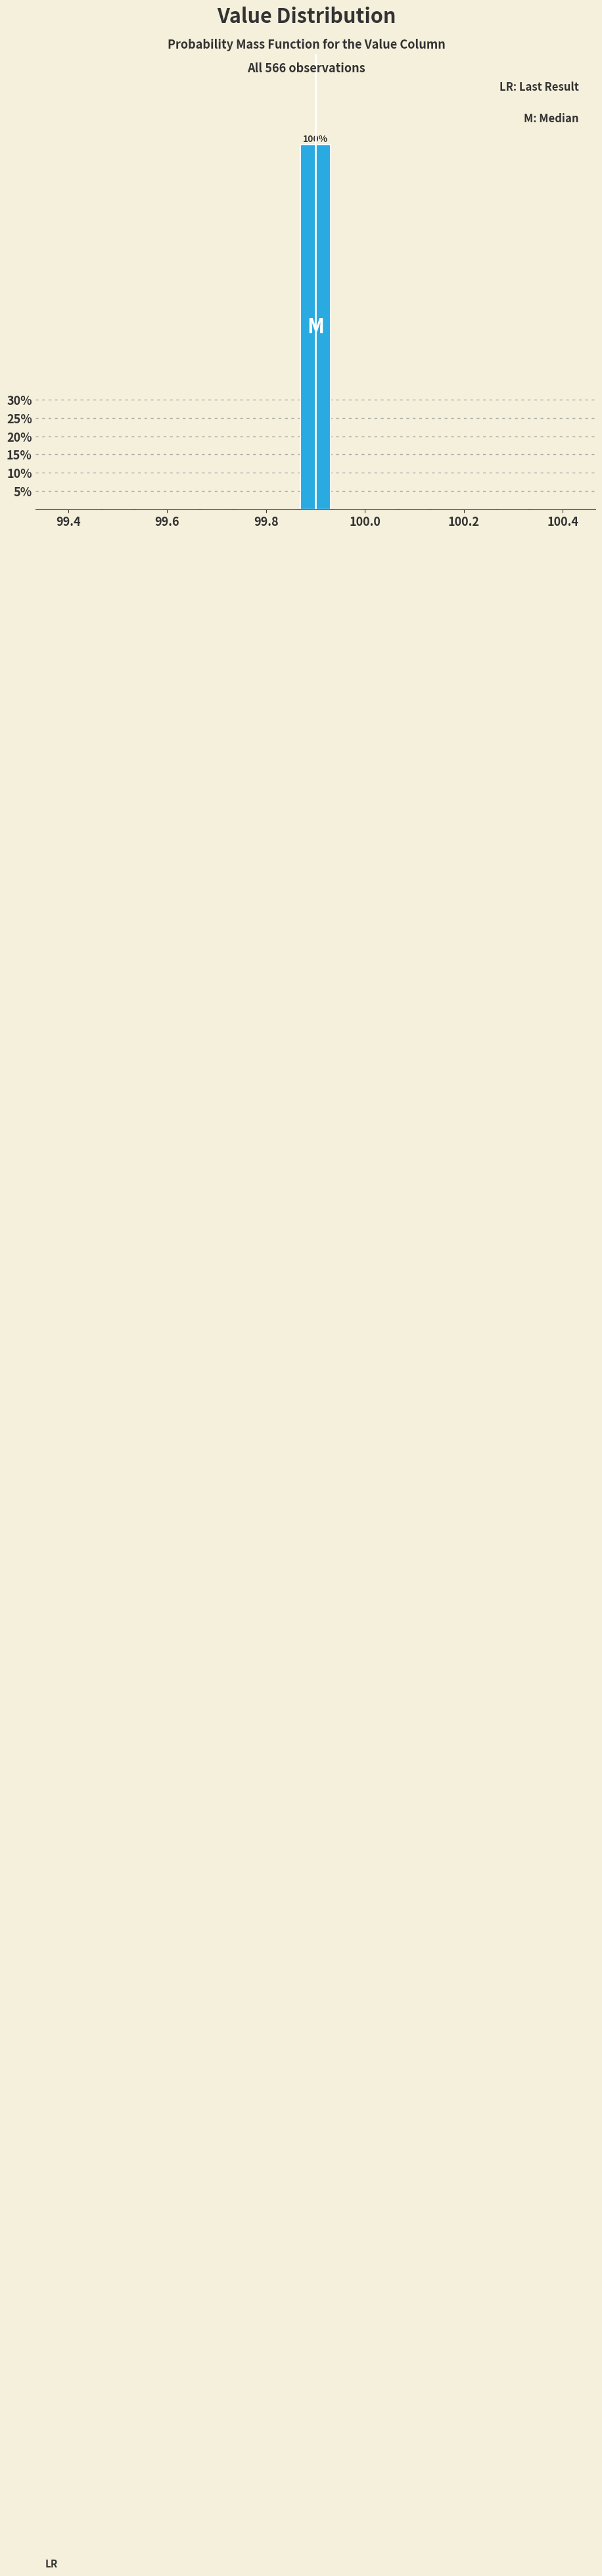

Read against the x-axis, roughly where is the centre of the tallest bar?

99.90